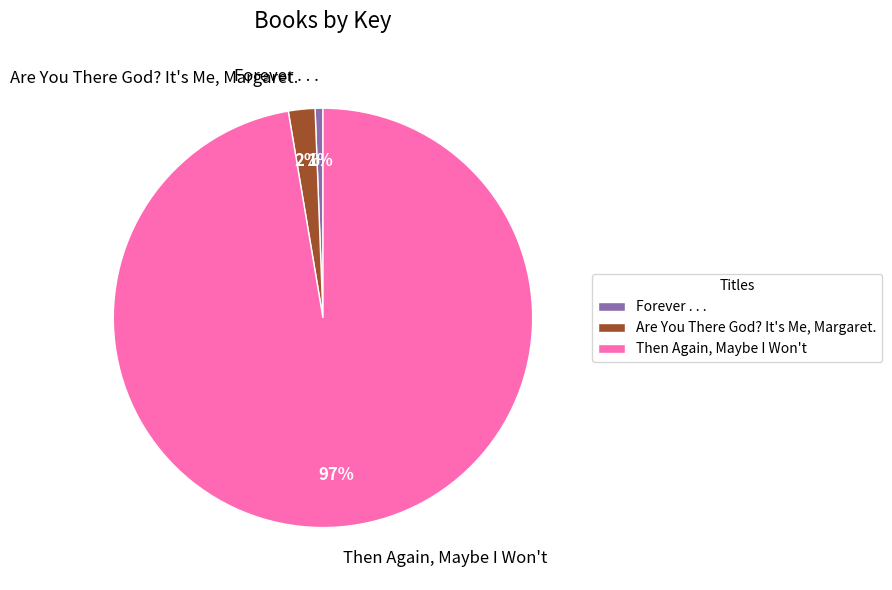

Which slice is the largest?

Then Again, Maybe I Won't